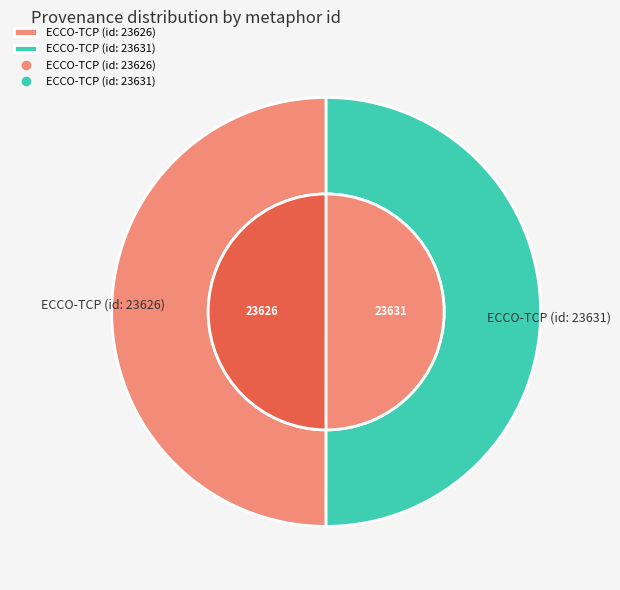

To the nearest percent, what is the combined percentage of ECCO-TCP (id: 23626) and ECCO-TCP (id: 23631)?

100%